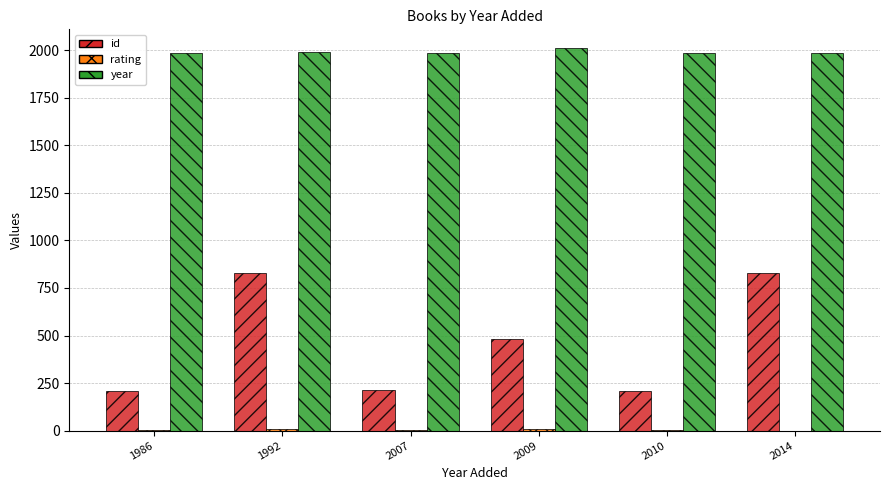

What is the highest value of the id series?

829